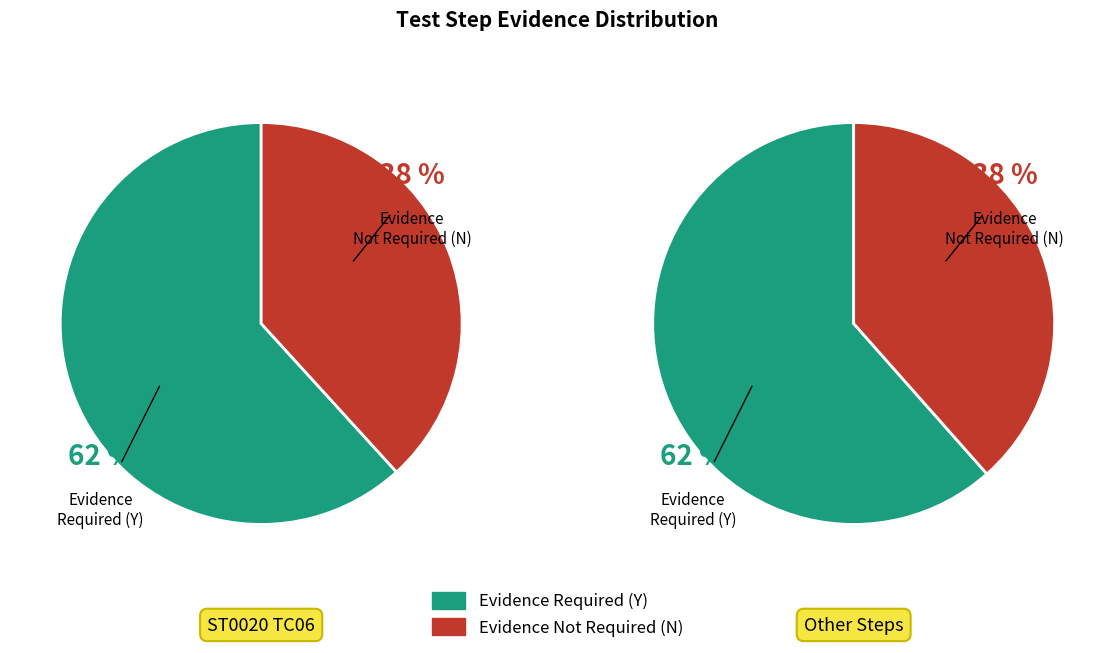

Count the number of slices in the pie.

2